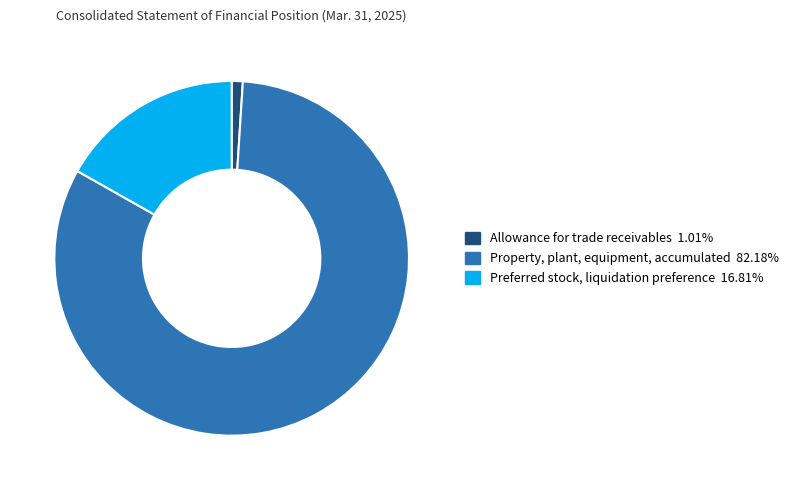

Combined, do Property, plant, equipment, accumulated and Allowance for trade receivables account for over 50%?

Yes